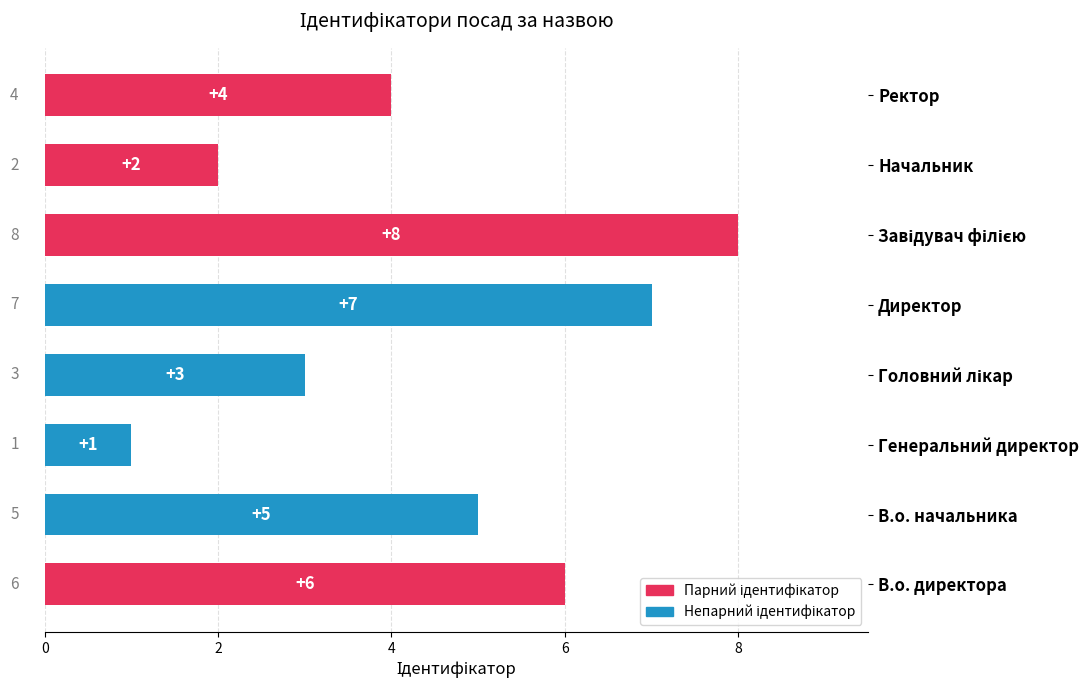

How many distinct data groups are displayed?

1